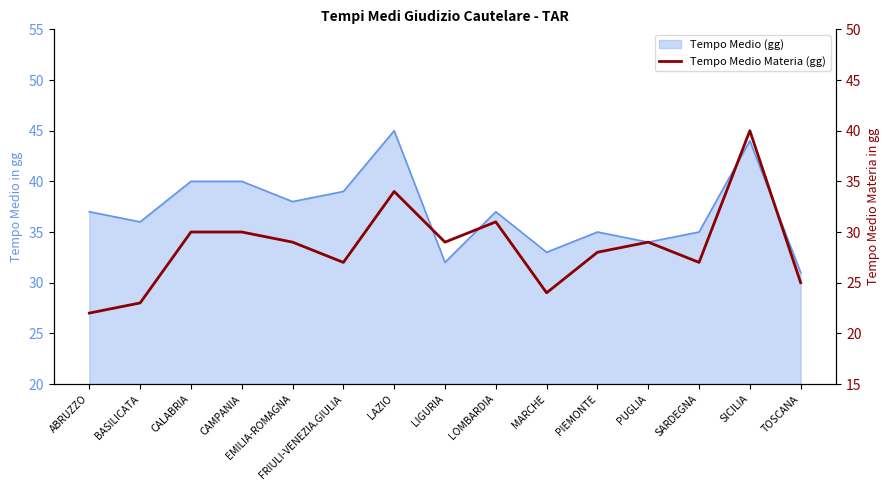

Is it true that the value at CALABRIA is 45?

False